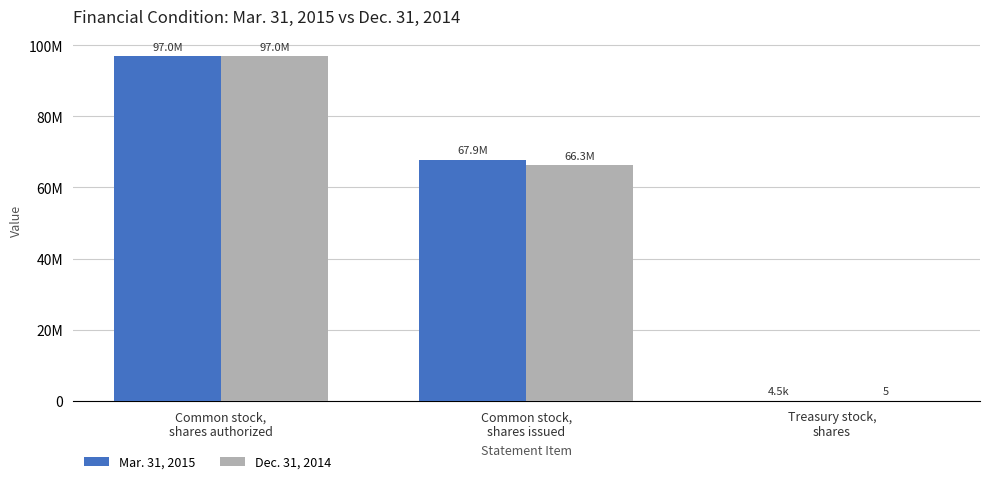

What is the value of the Mar. 31, 2015 bar at the 2nd from the left?

67859230